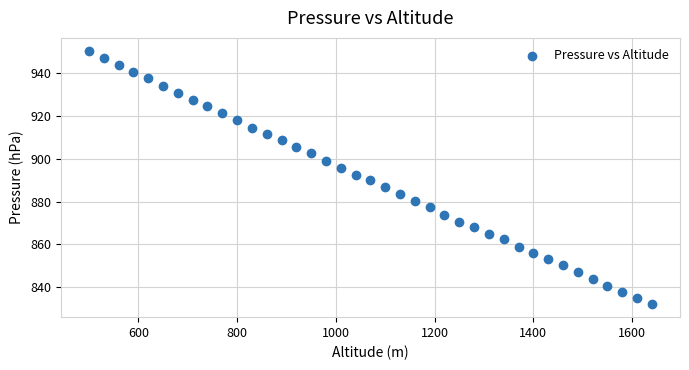

What is the range of Y values (max minus min)?

118.4